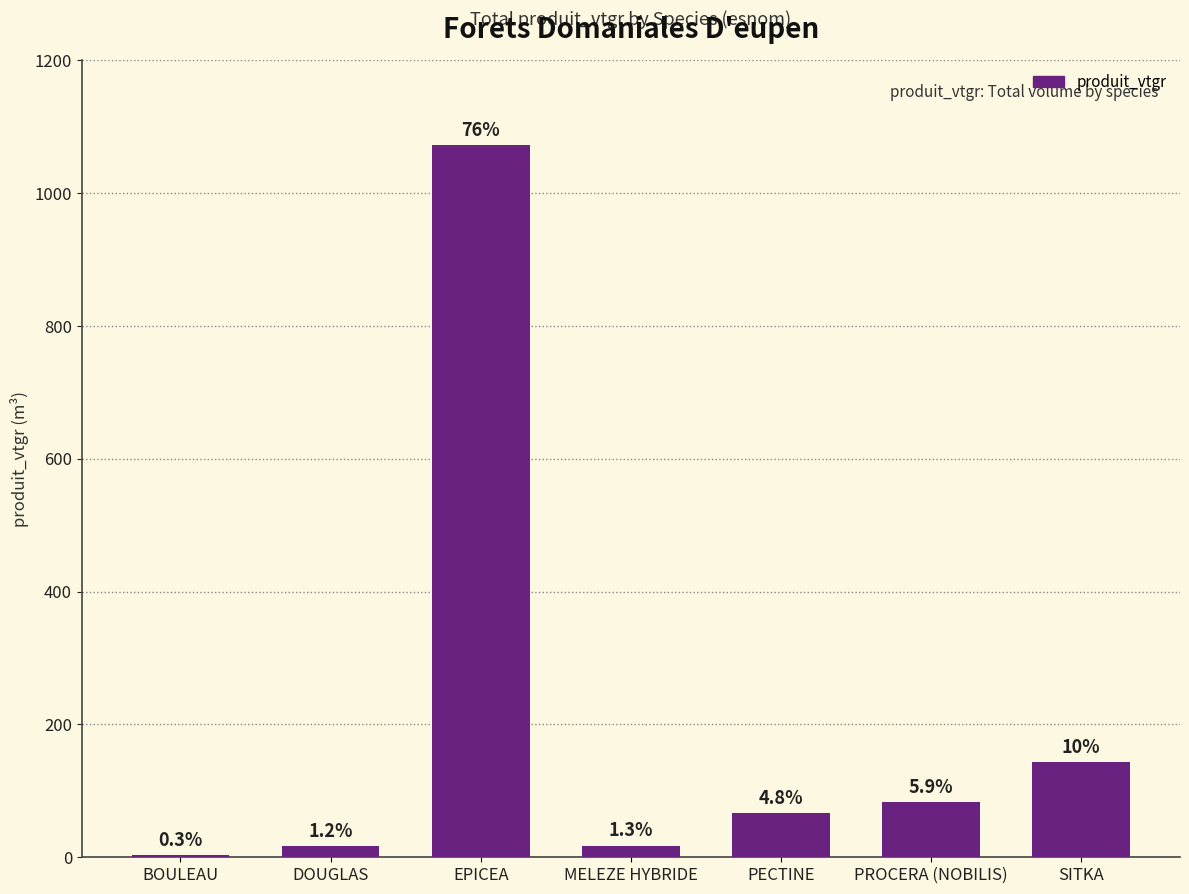

What is the value of the 1st bar from the left?

3.6